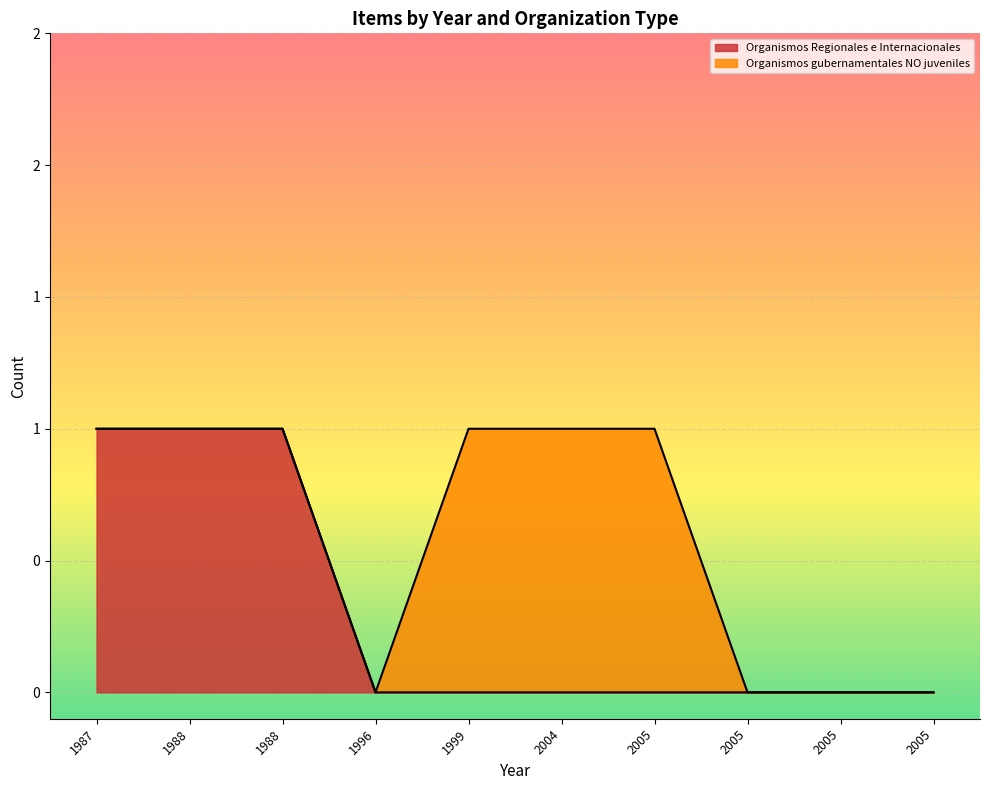

What is the difference between the maximum and minimum values in the Organismos Regionales e Internacionales series?

1